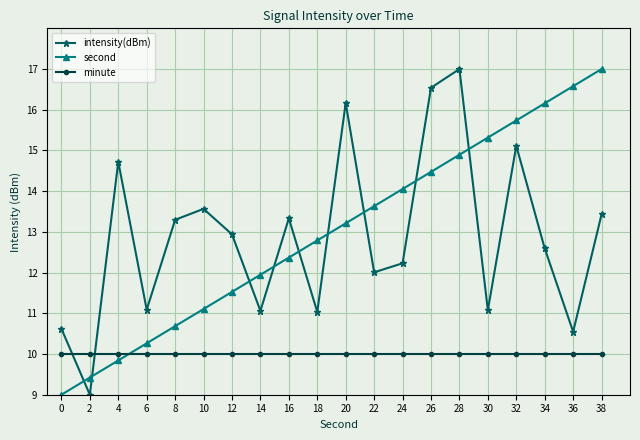

True or false: second has a value of 15.3 at 30.

True